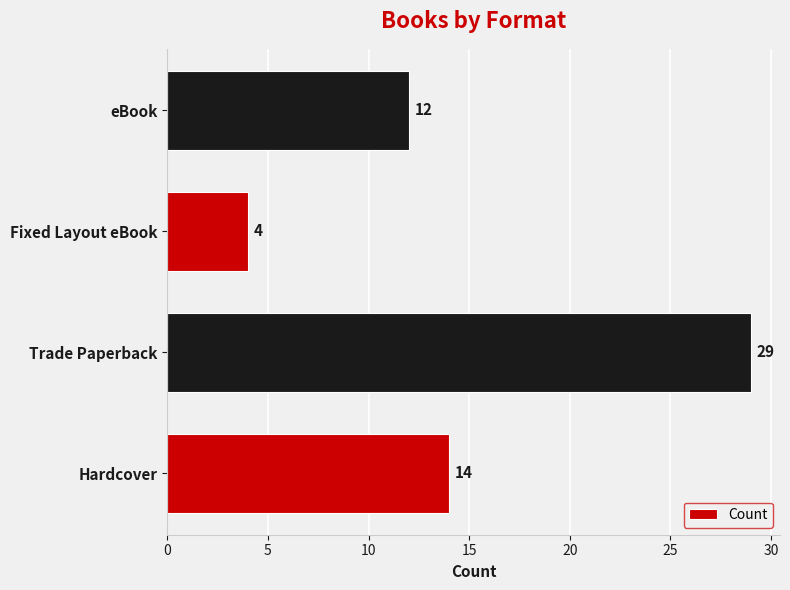

True or false: the data shows 20 at eBook.

False